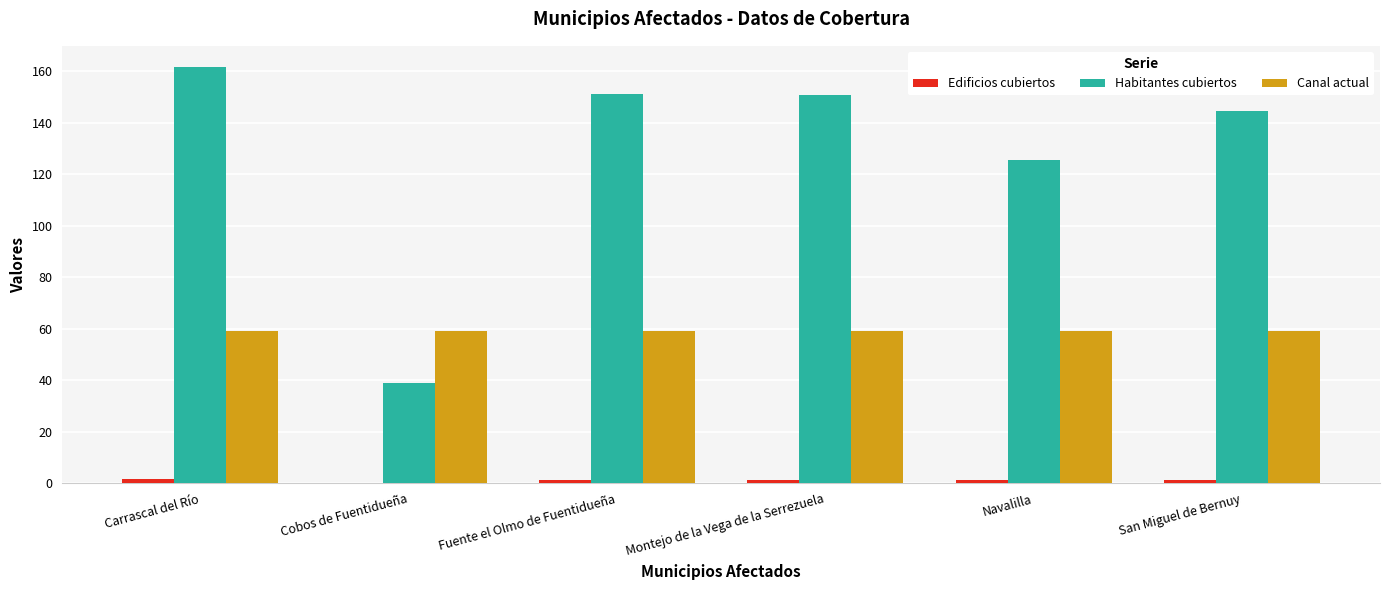

Which category has the highest value across all series?

Carrascal del Río